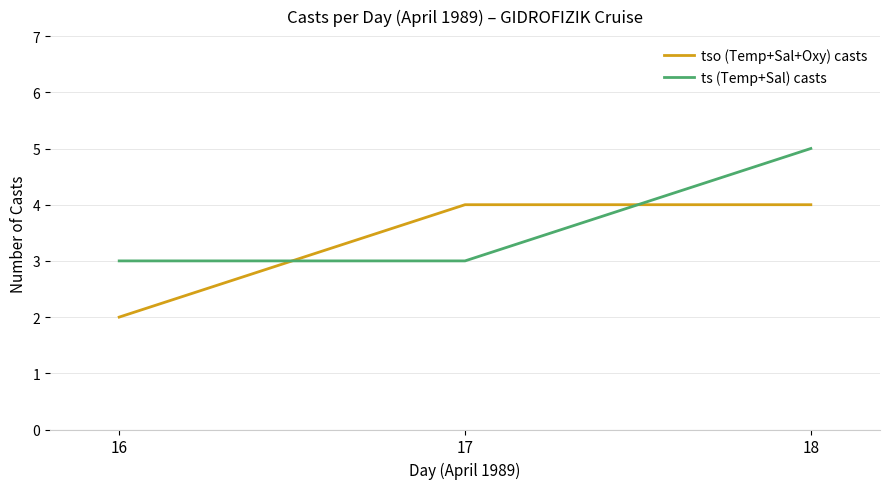

Rank the series by their average value, from lowest to highest.

tso (Temp+Sal+Oxy) casts, ts (Temp+Sal) casts